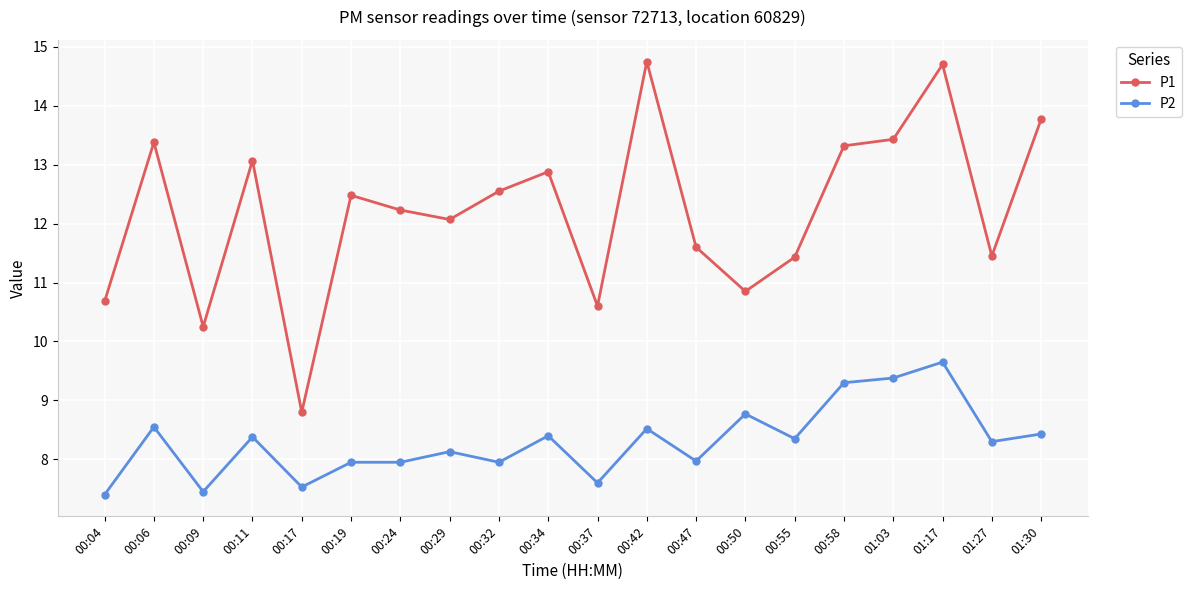

True or false: P2 and P1 cross at least once.

False